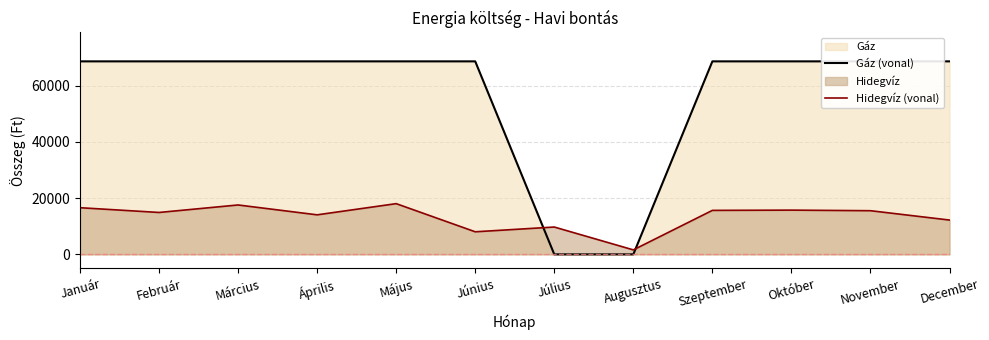

How many intersections are there between Hidegvíz (vonal) and Gáz (vonal)?

2